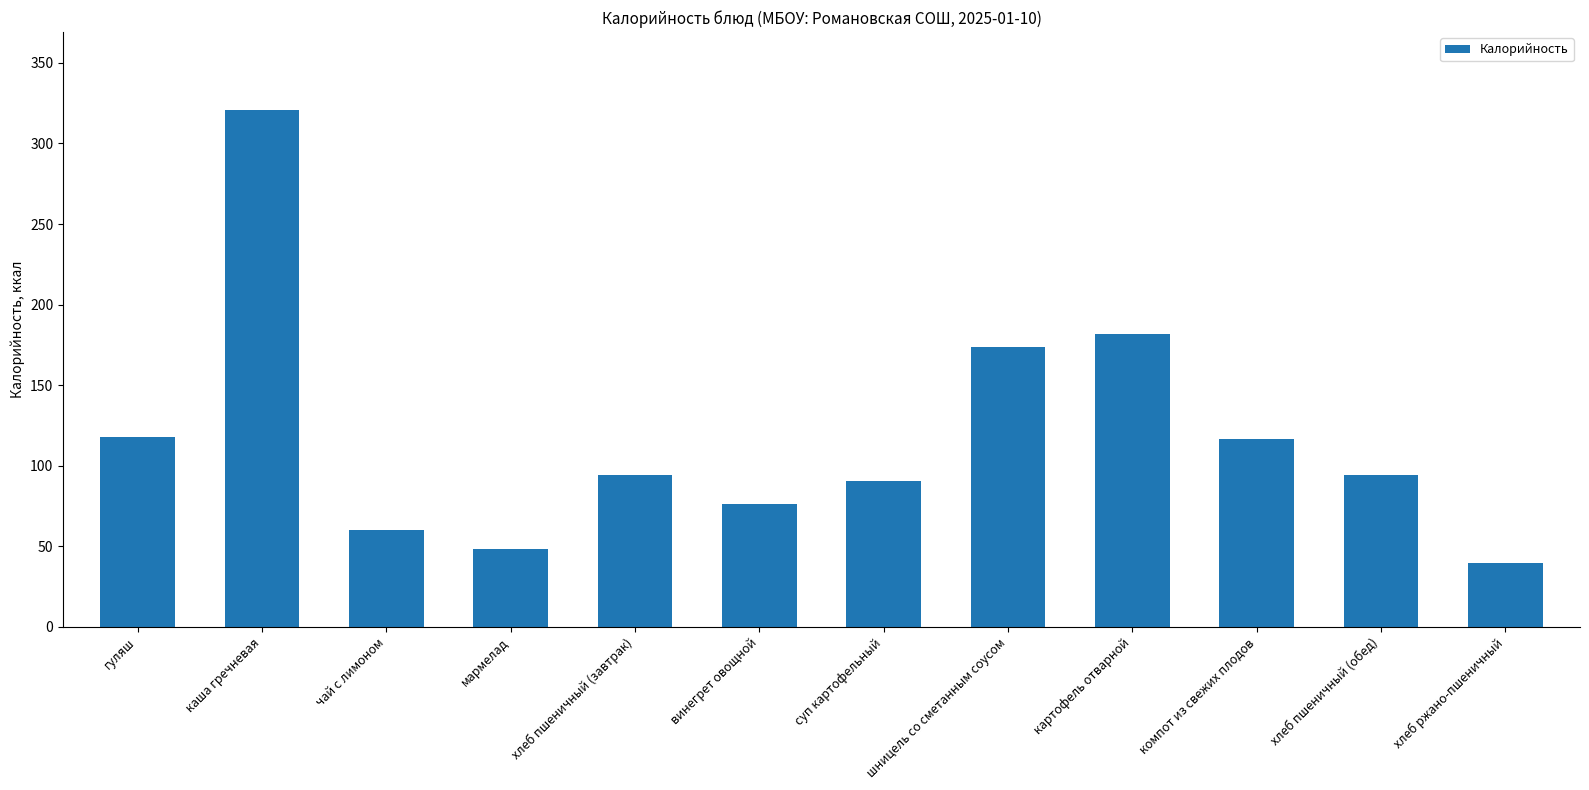

The value at чай с лимоном is 21.9. True or false?

False